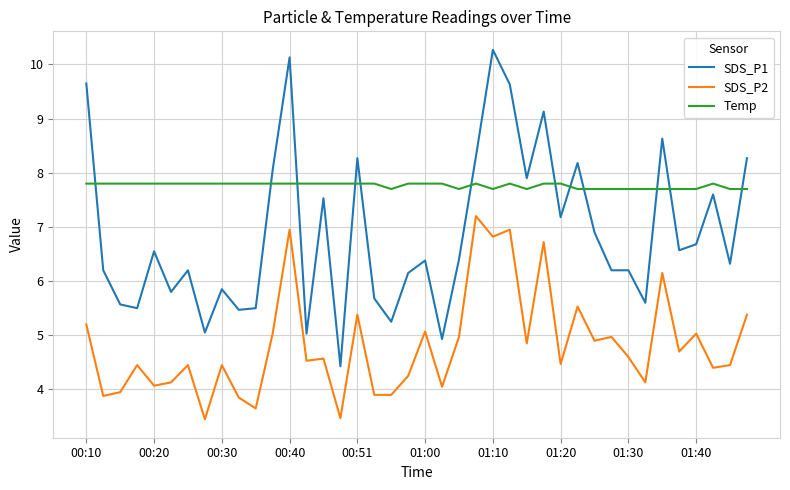

List the series in order of their peak value, lowest first.

SDS_P2, Temp, SDS_P1